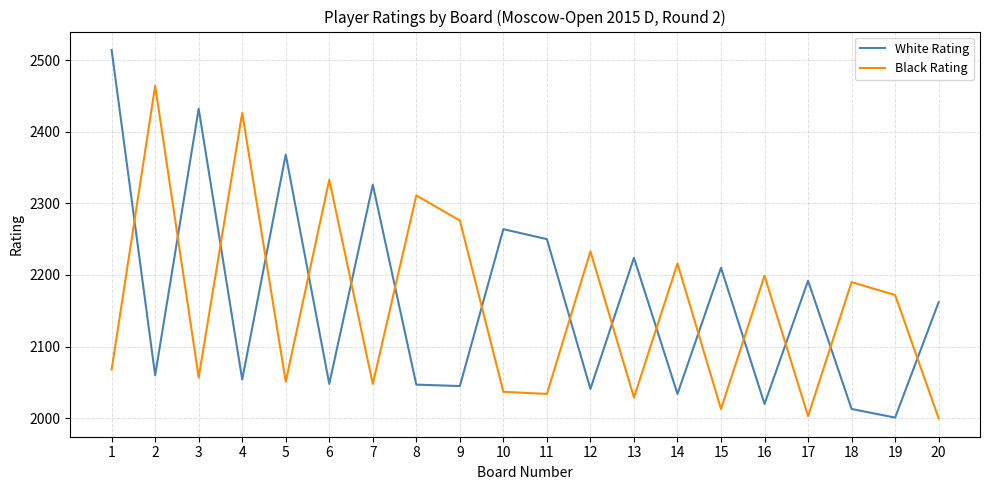

List the series in order of their peak value, lowest first.

Black Rating, White Rating